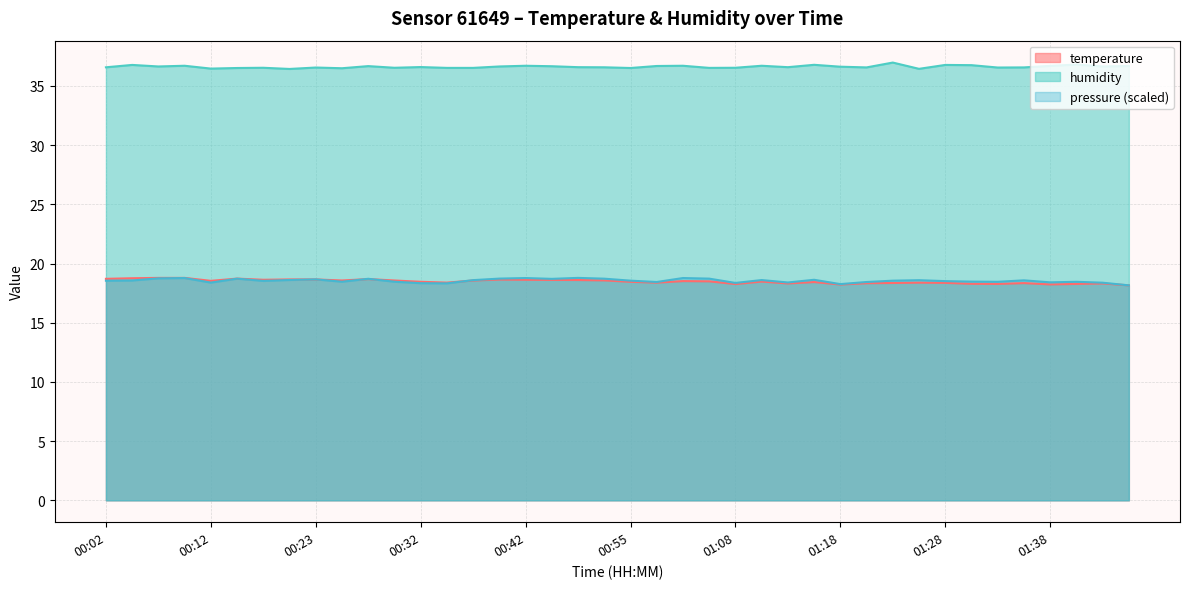

How many interior local valleys does the temperature series have?

10